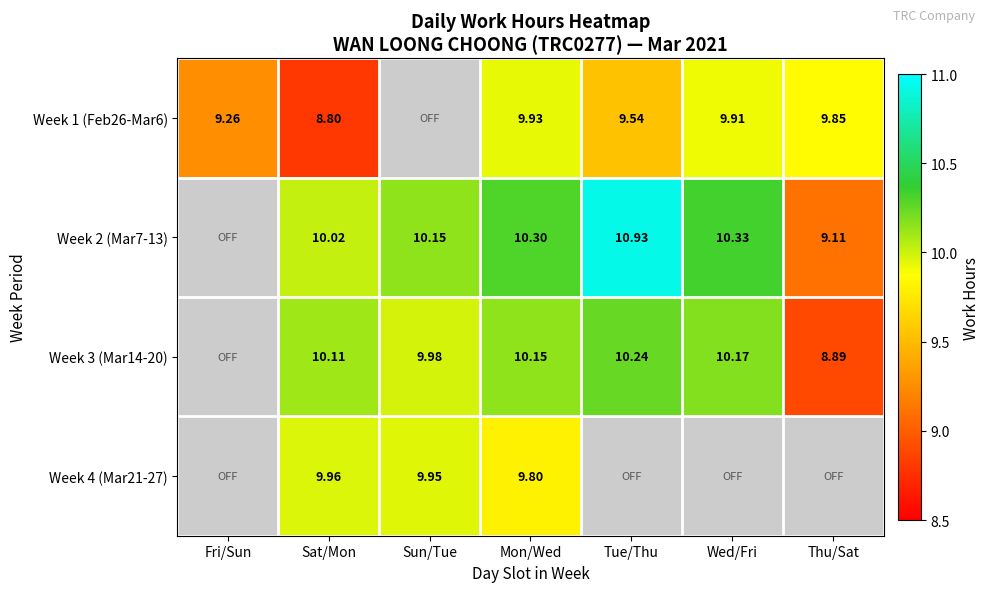

Read the Week 2 (Mar7-13) value at Tue/Thu.

10.9